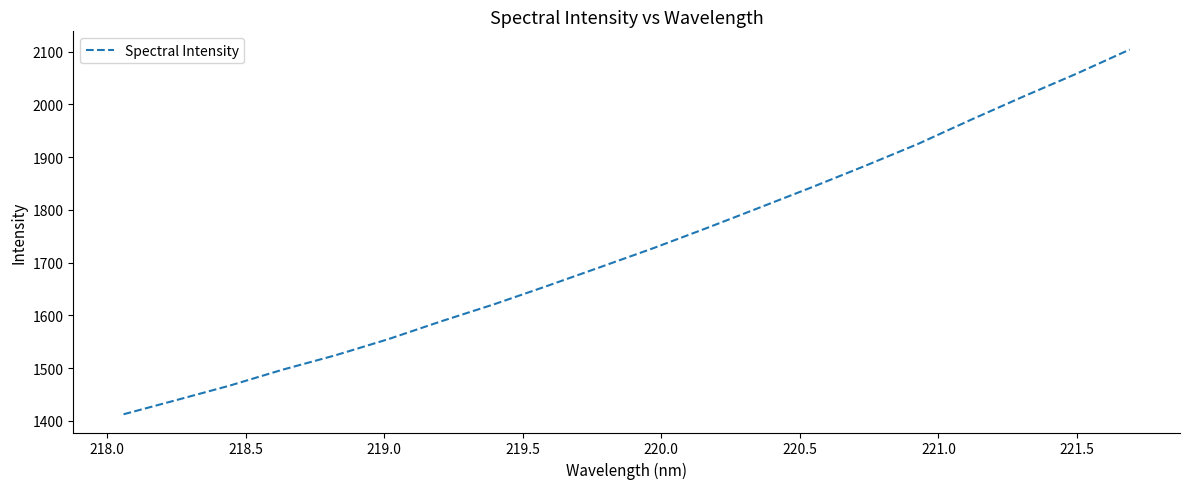

What is the difference between the maximum and minimum values?

691.1